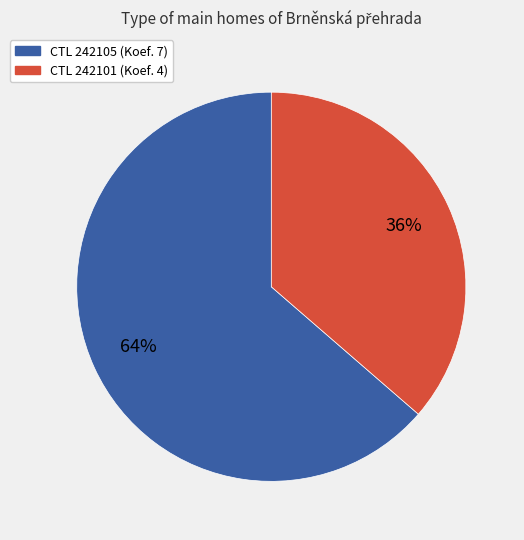

Is there any slice that represents more than half of the pie?

Yes